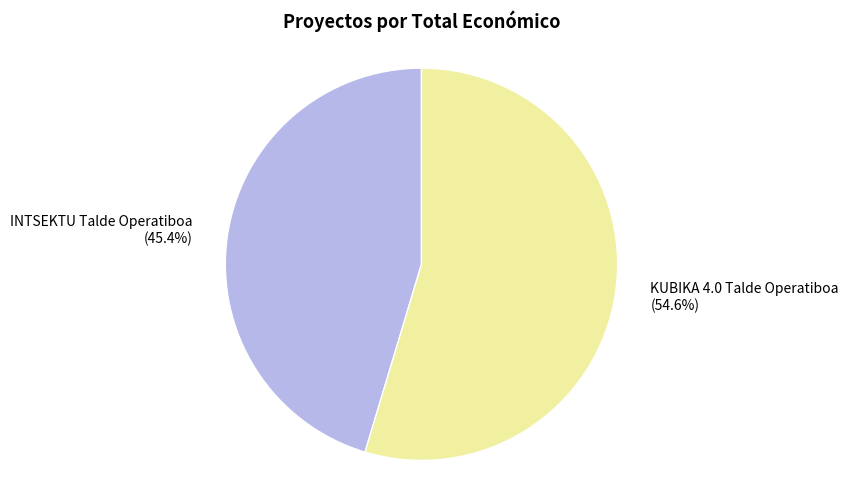

To the nearest percent, what is the combined percentage of INTSEKTU Talde Operatiboa and KUBIKA 4.0 Talde Operatiboa?

100%